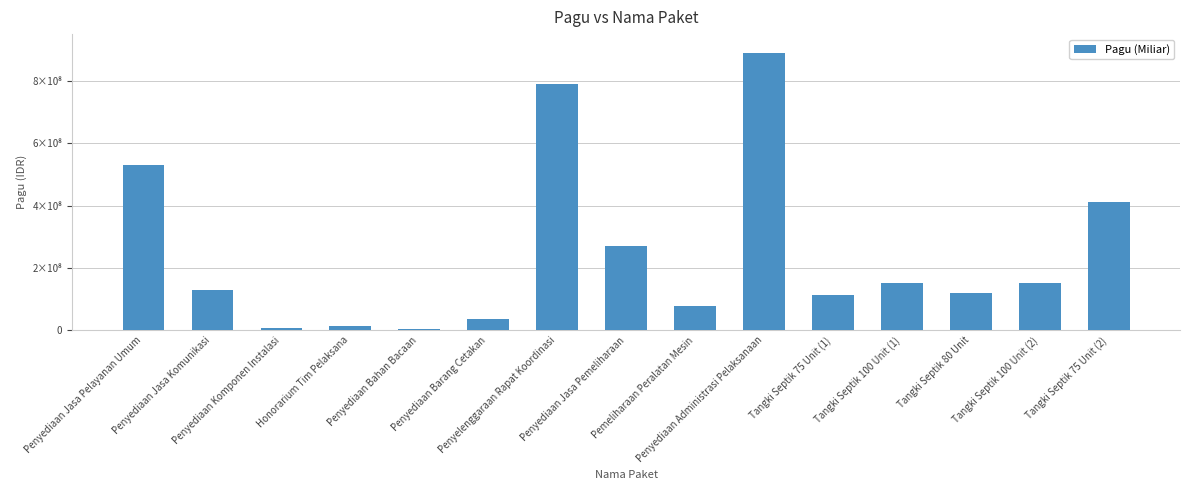

Are the bars horizontal?

No